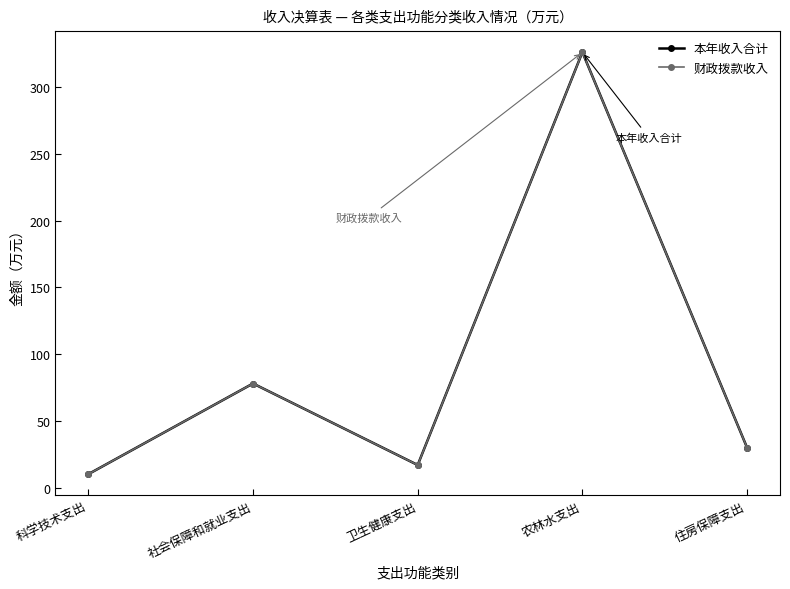

What is the sum of the 财政拨款收入 values at 社会保障和就业支出 and 农林水支出?

404.1